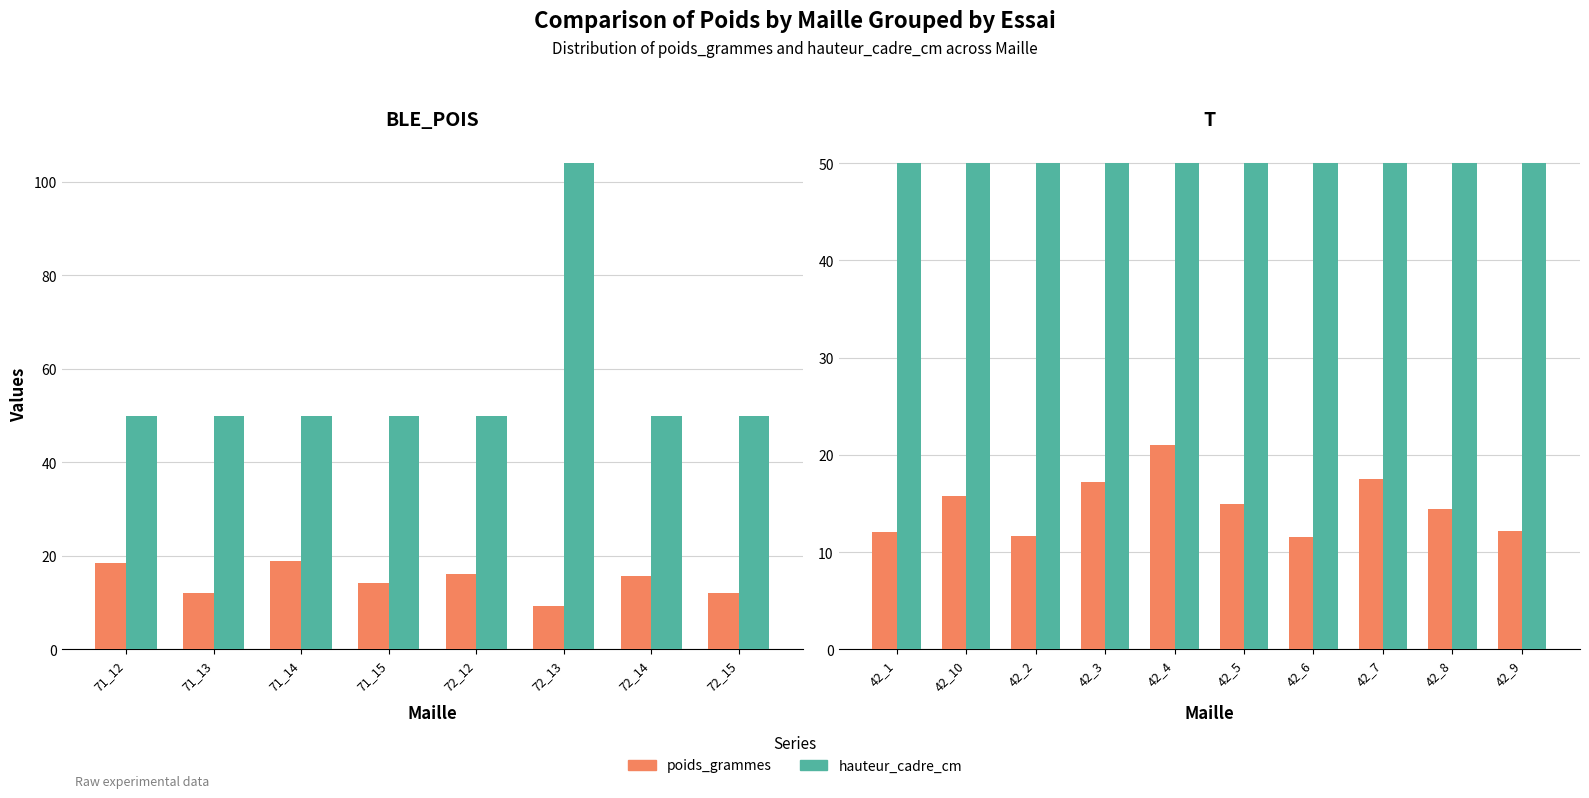

Count the number of categories in the chart.

10